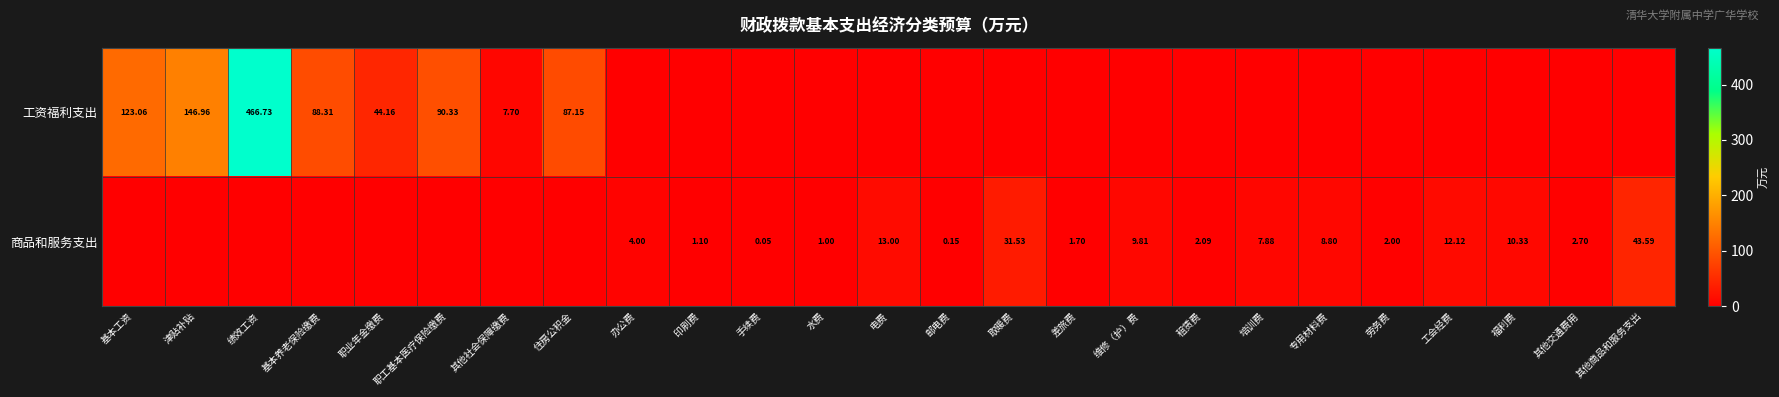

How many positive values does the 商品和服务支出 series have?

17